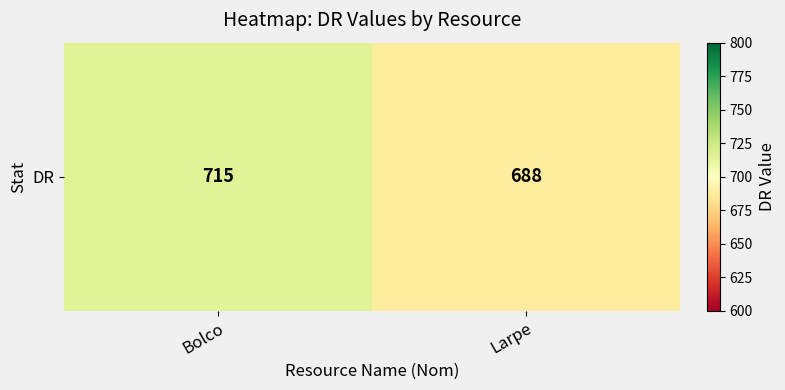

Reading right to left, what are all the values shown in this chart?

688	715